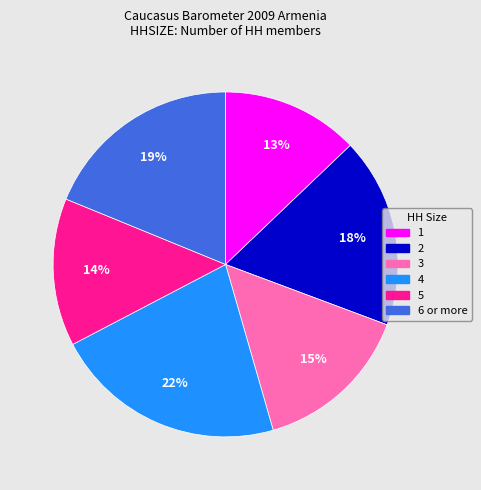

Is it true that 5 is 14% of the pie?

True